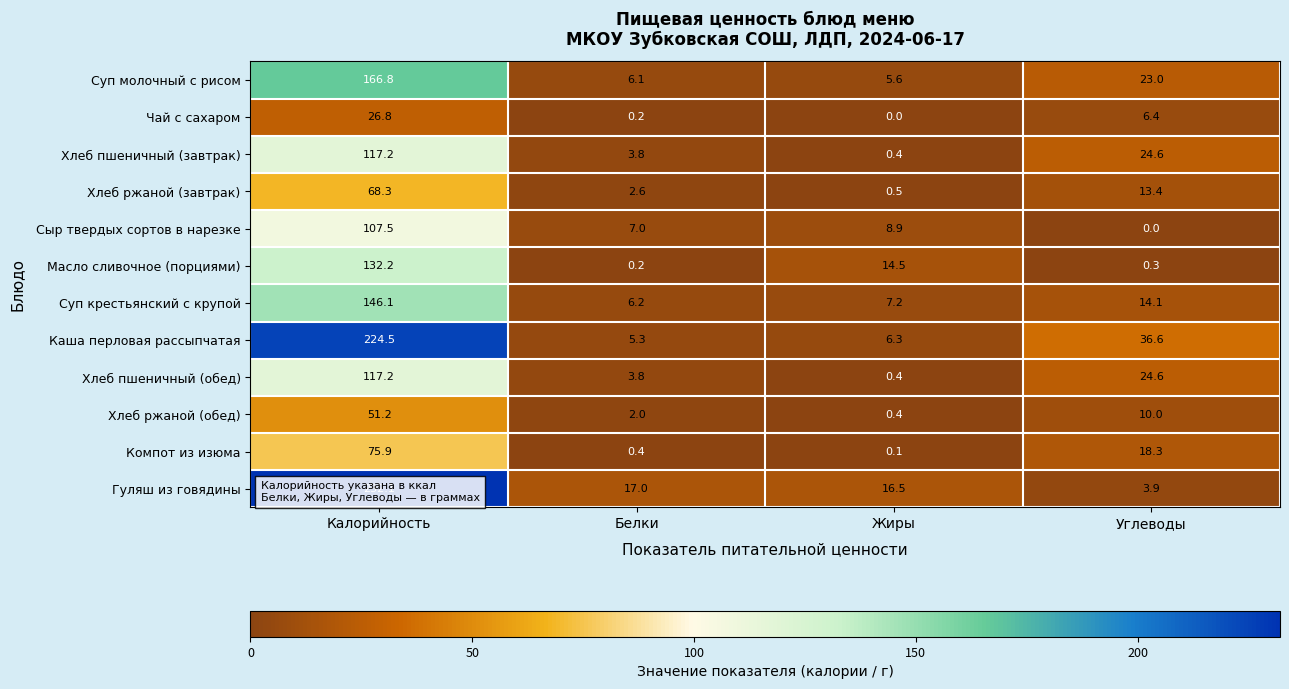

Is it true that Суп крестьянский с крупой equals 146.1 at Калорийность?

True